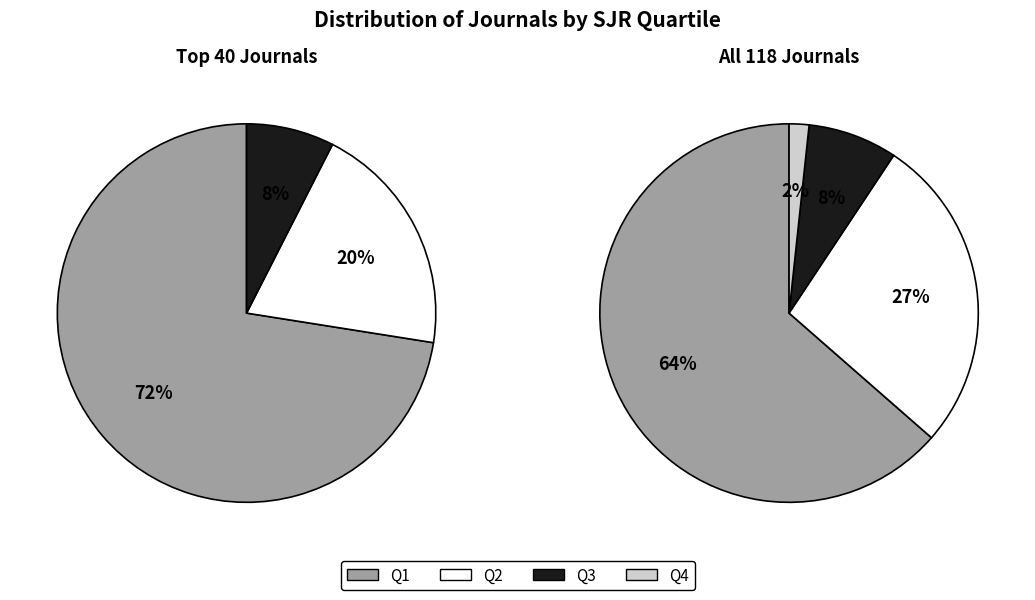

Count the number of slices in the pie.

3